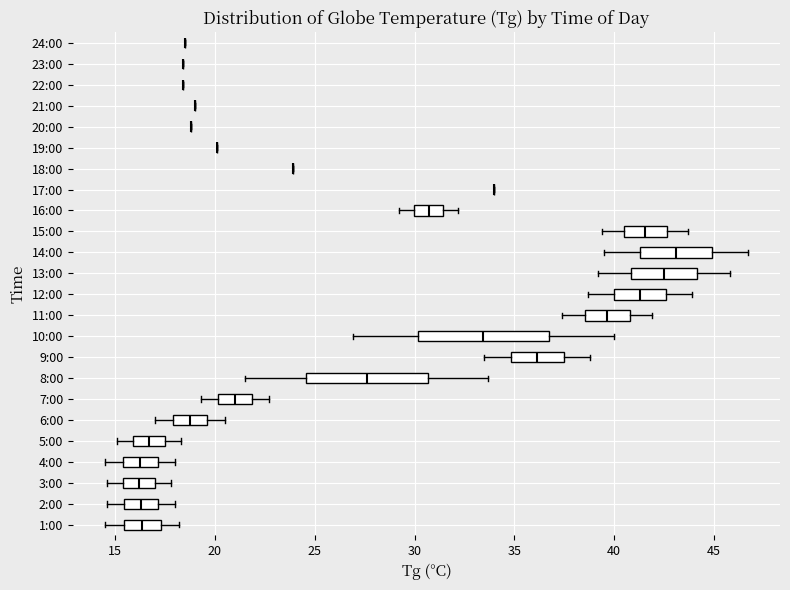

Reading bottom to top, transcribe this box plot: for each box, give where its median line is, the range the box spans, and where its two whiskers end, as read against the x-axis. The values are not printed on the chart, so give them approximately, as read against the axis.

1:00: median 16.5, box 15.5 to 17.5, whiskers 14.5 to 18.0
2:00: median 16.5, box 15.5 to 17.0, whiskers 14.5 to 18.0
3:00: median 16.0, box 15.5 to 17.0, whiskers 14.5 to 18.0
4:00: median 16.5, box 15.5 to 17.0, whiskers 14.5 to 18.0
5:00: median 16.5, box 16.0 to 17.5, whiskers 15.0 to 18.5
6:00: median 19.0, box 18.0 to 19.5, whiskers 17.0 to 20.5
7:00: median 21.0, box 20.0 to 22.0, whiskers 19.5 to 22.5
8:00: median 27.5, box 24.5 to 30.5, whiskers 21.5 to 33.5
9:00: median 36.0, box 35.0 to 37.5, whiskers 33.5 to 39.0
10:00: median 33.5, box 30.0 to 36.5, whiskers 27.0 to 40.0
11:00: median 39.5, box 38.5 to 41.0, whiskers 37.5 to 42.0
12:00: median 41.5, box 40.0 to 42.5, whiskers 38.5 to 44.0
13:00: median 42.5, box 41.0 to 44.0, whiskers 39.0 to 46.0
14:00: median 43.0, box 41.5 to 45.0, whiskers 39.5 to 46.5
15:00: median 41.5, box 40.5 to 42.5, whiskers 39.5 to 43.5
16:00: median 30.5, box 30.0 to 31.5, whiskers 29.0 to 32.0
17:00: box collapsed to a line at 34.0, whiskers 34.0 to 34.0
18:00: box collapsed to a line at 24.0, whiskers 24.0 to 24.0
19:00: box collapsed to a line at 20.0, whiskers 20.0 to 20.0
20:00: box collapsed to a line at 19.0, whiskers 19.0 to 19.0
21:00: box collapsed to a line at 19.0, whiskers 19.0 to 19.0
22:00: box collapsed to a line at 18.5, whiskers 18.5 to 18.5
23:00: box collapsed to a line at 18.5, whiskers 18.5 to 18.5
24:00: box collapsed to a line at 18.5, whiskers 18.5 to 18.5